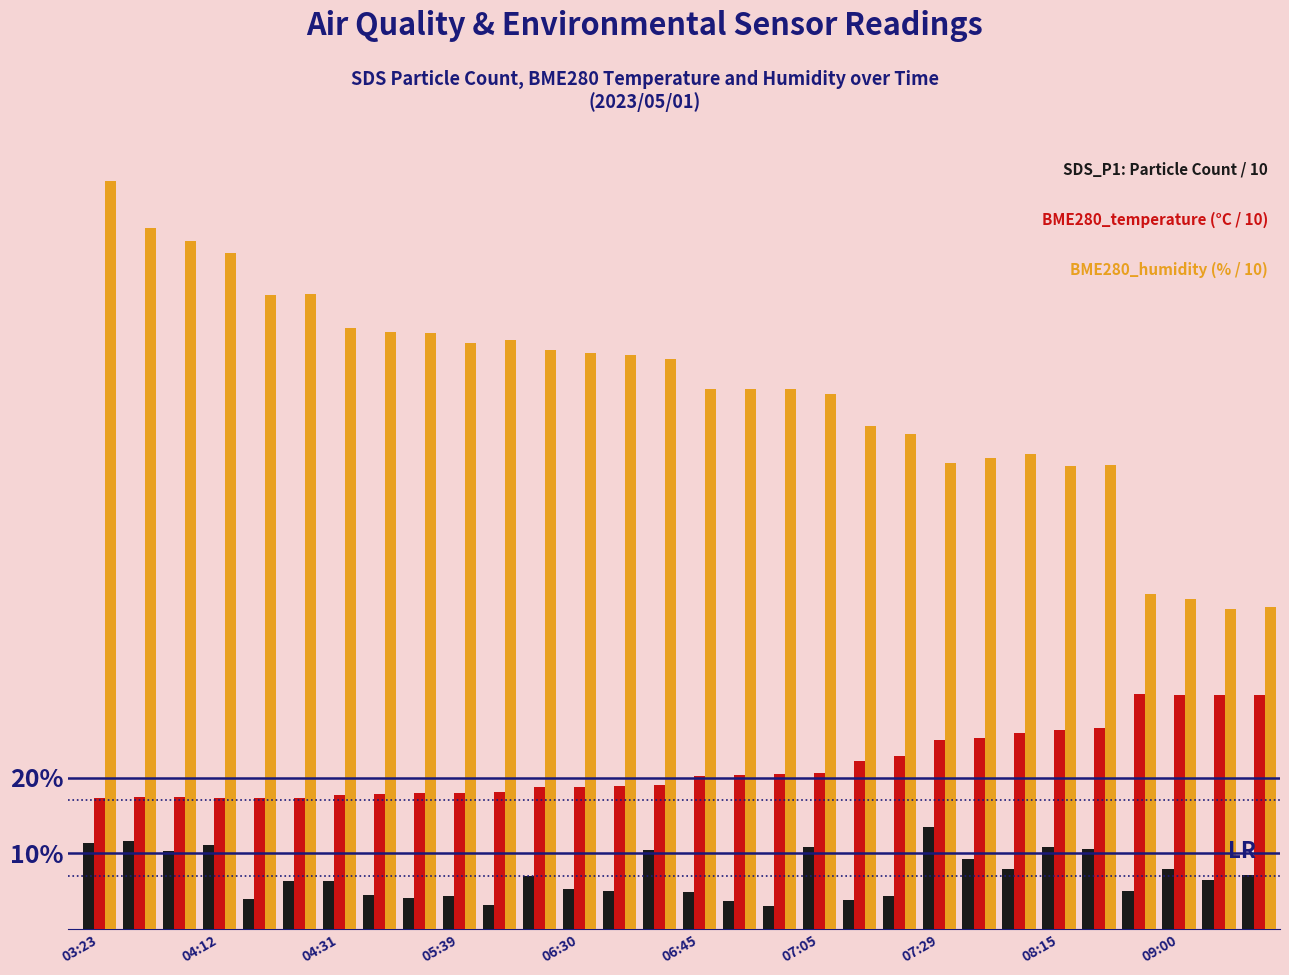

Does the chart contain any negative values?

No